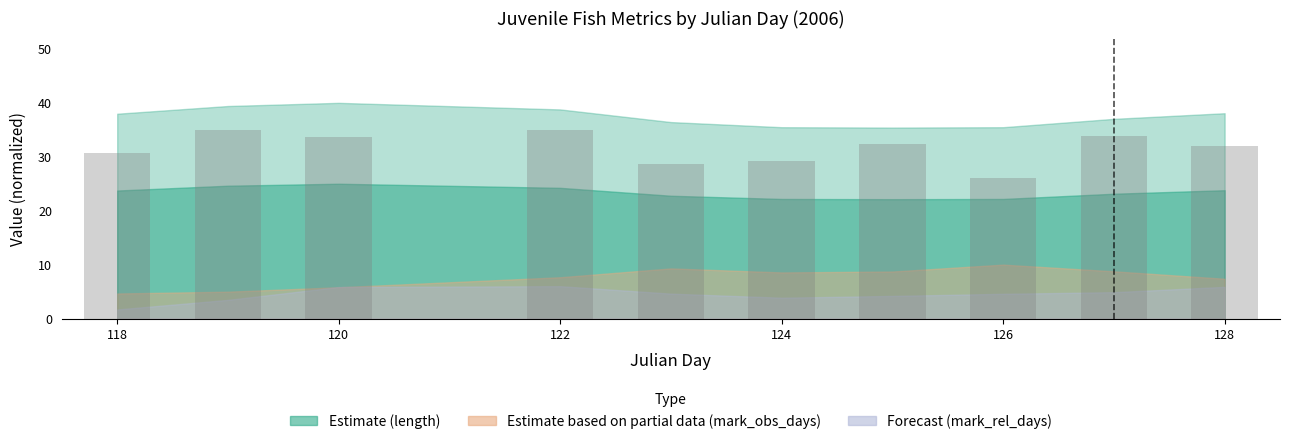

What is the value of the 2nd bar from the left?

34.9